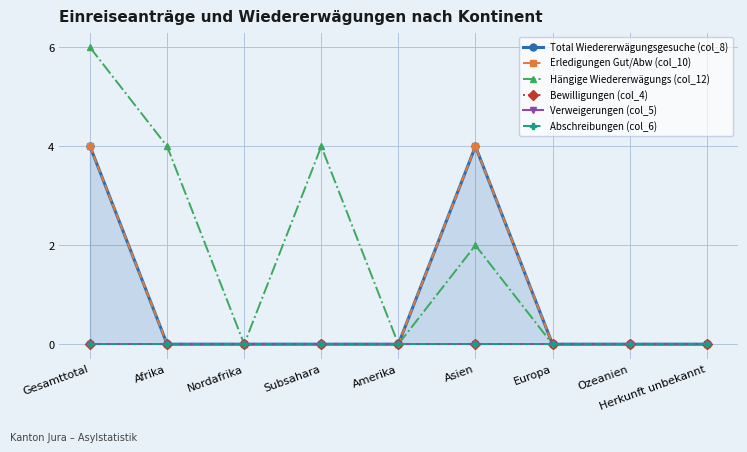

At which label does Total Wiedererwägungsgesuche (col_8) reach its minimum?

Afrika